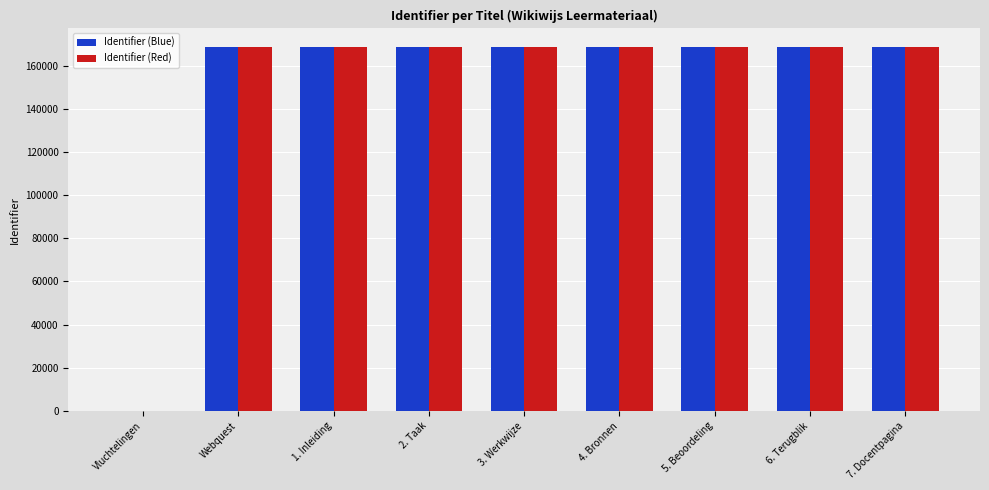

The value of Identifier (Red) at 6. Terugblik is 168786. True or false?

True